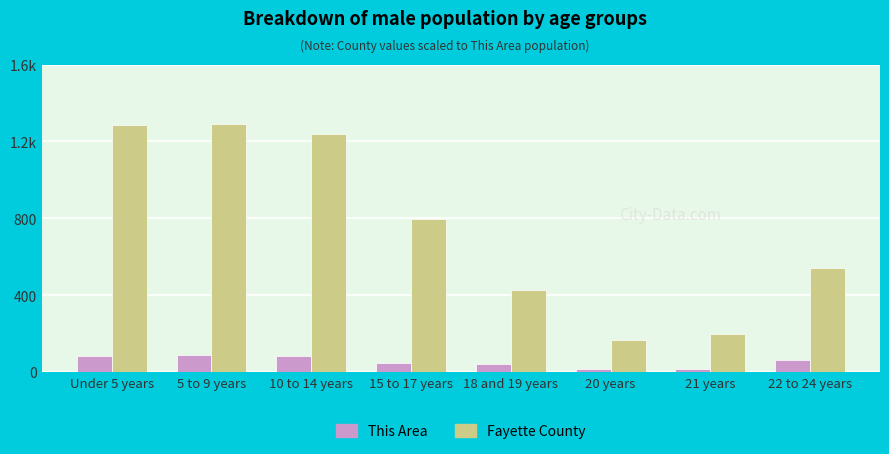

What are all the series names shown in the legend?

This Area, Fayette County